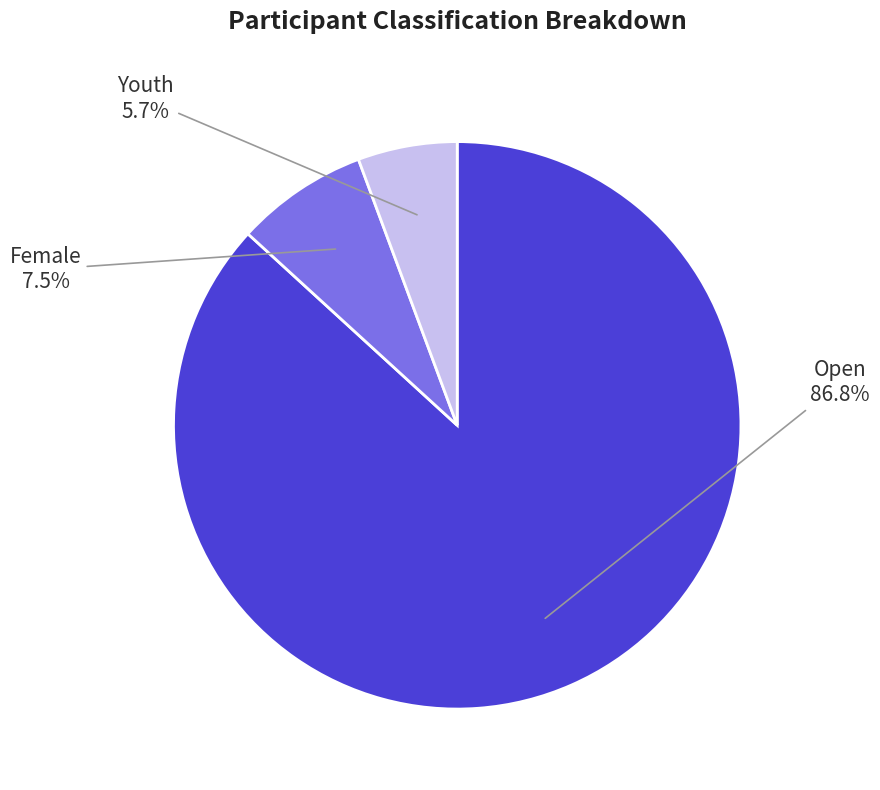

To the nearest percent, what portion does Youth represent?

6%